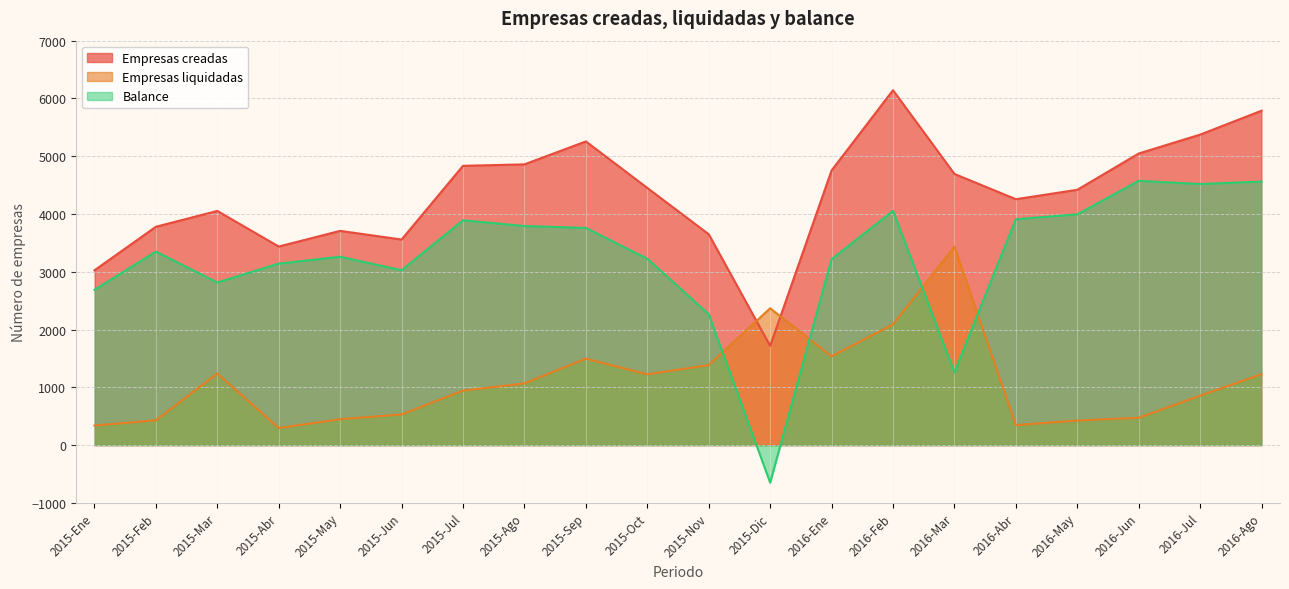

What is the label of the 7th point from the right?

2016-Feb